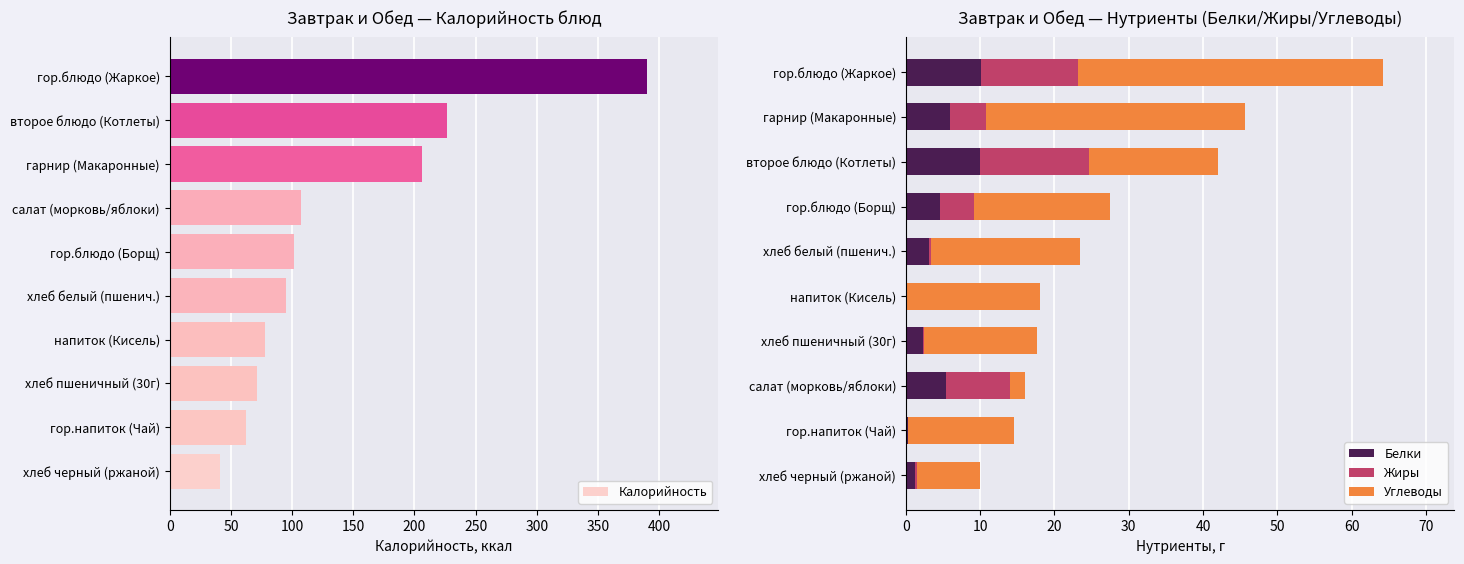

What is the maximum value for Белки?

10.1